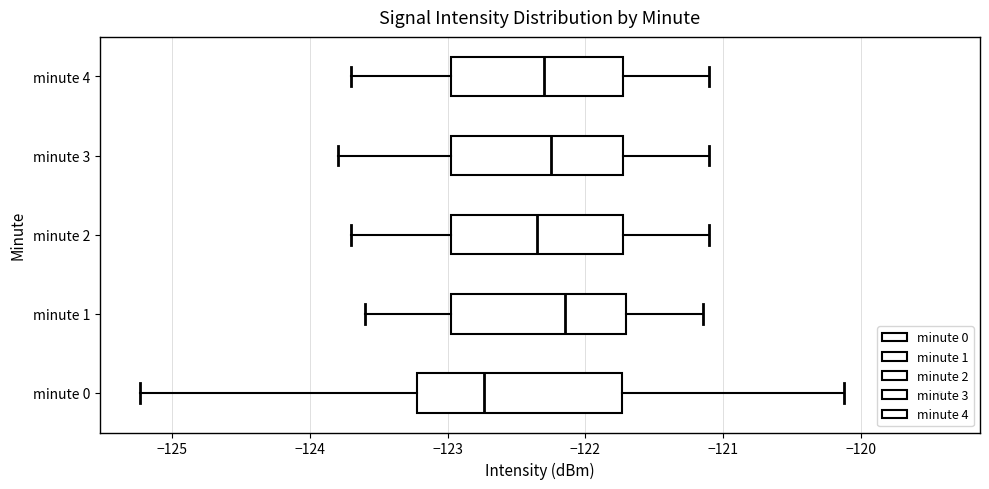

Comparing the boxes themselves (not the whiskers), which one is the widest?

minute 0